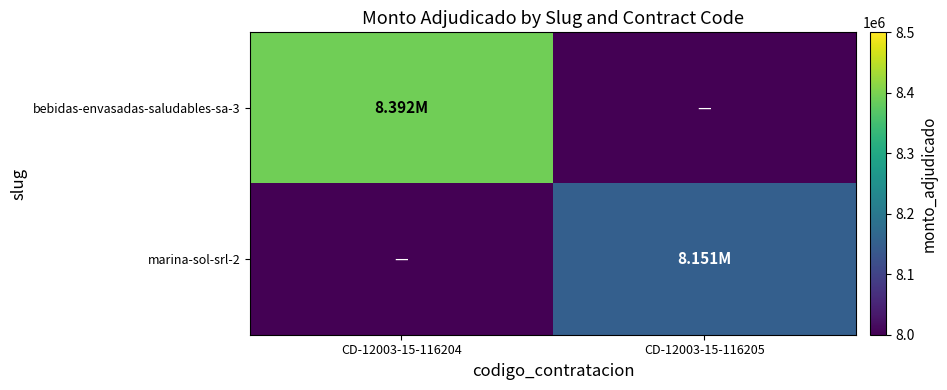

Which series has the widest spread of values?

bebidas-envasadas-saludables-sa-3